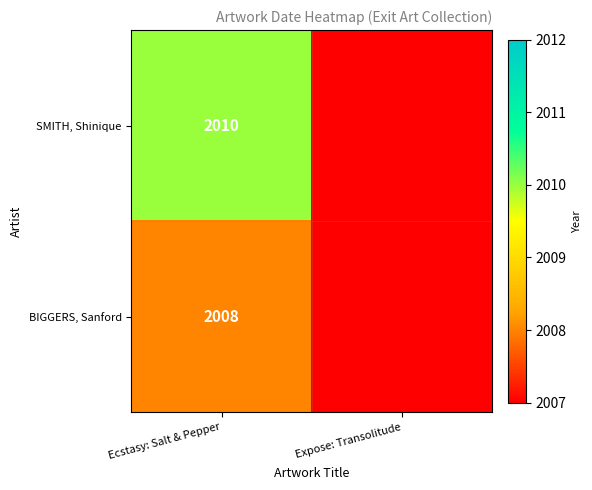

True or false: SMITH, Shinique has a value of 1290 at Ecstasy: Salt & Pepper.

False